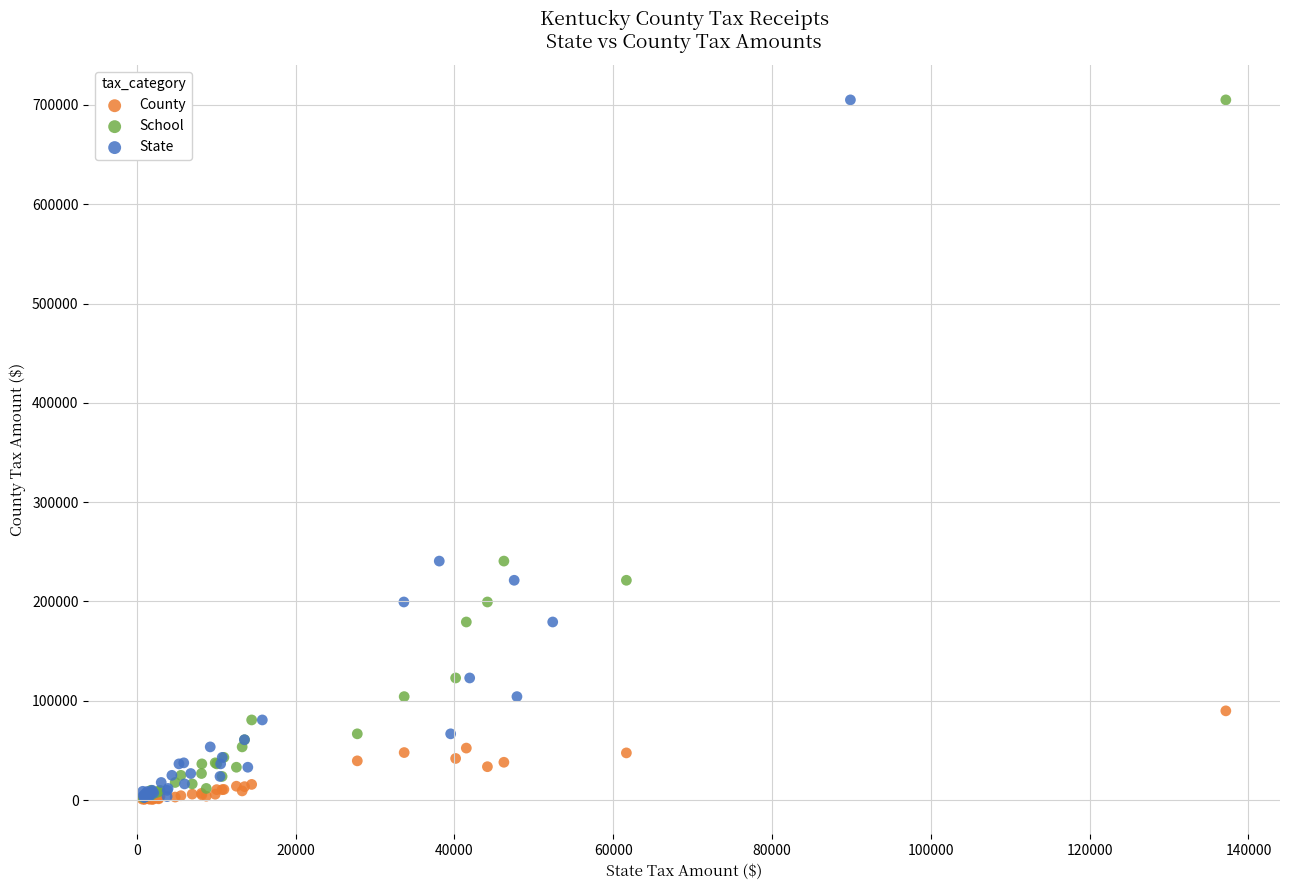

What are all the series names shown in the legend?

County, School, State